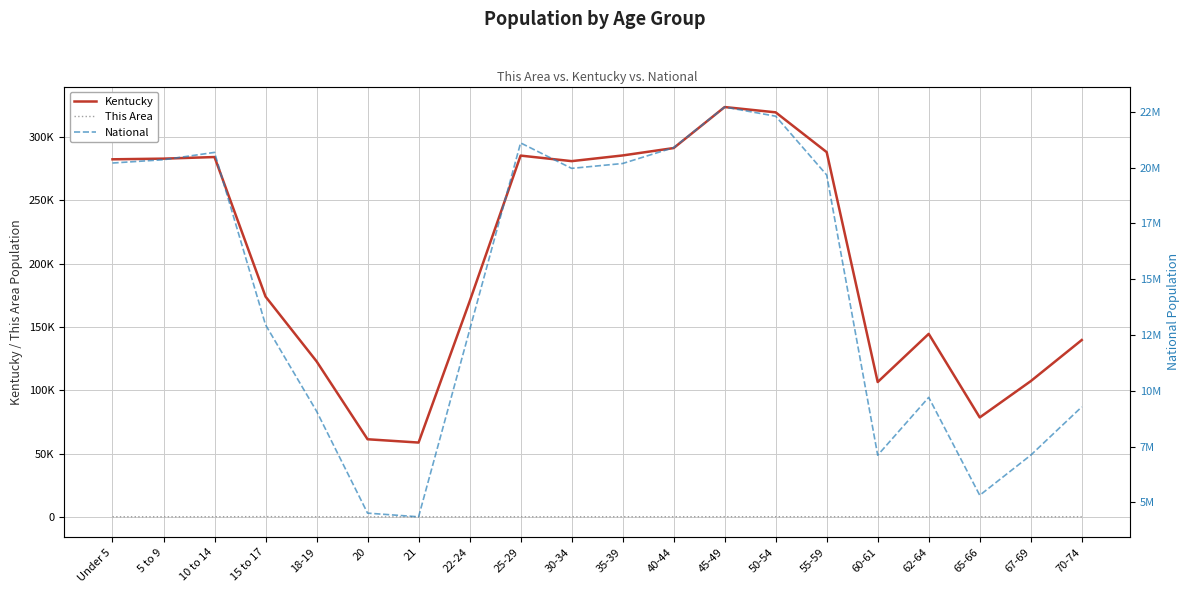

Is it true that National equals 20348657 at 5 to 9?

True